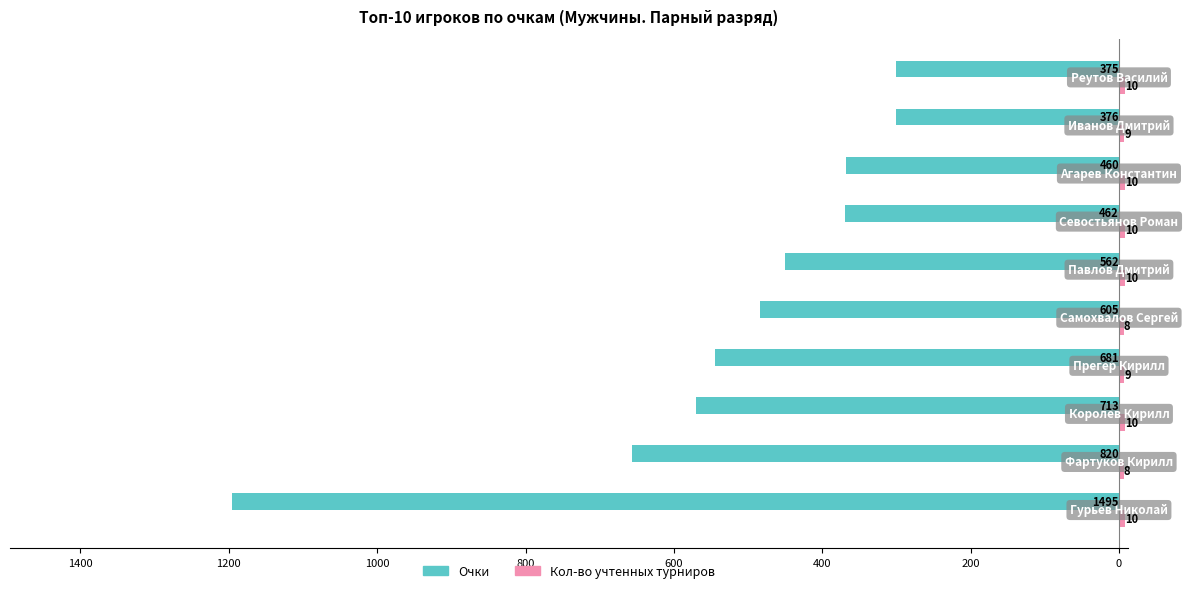

How many bars are there in each group?

2